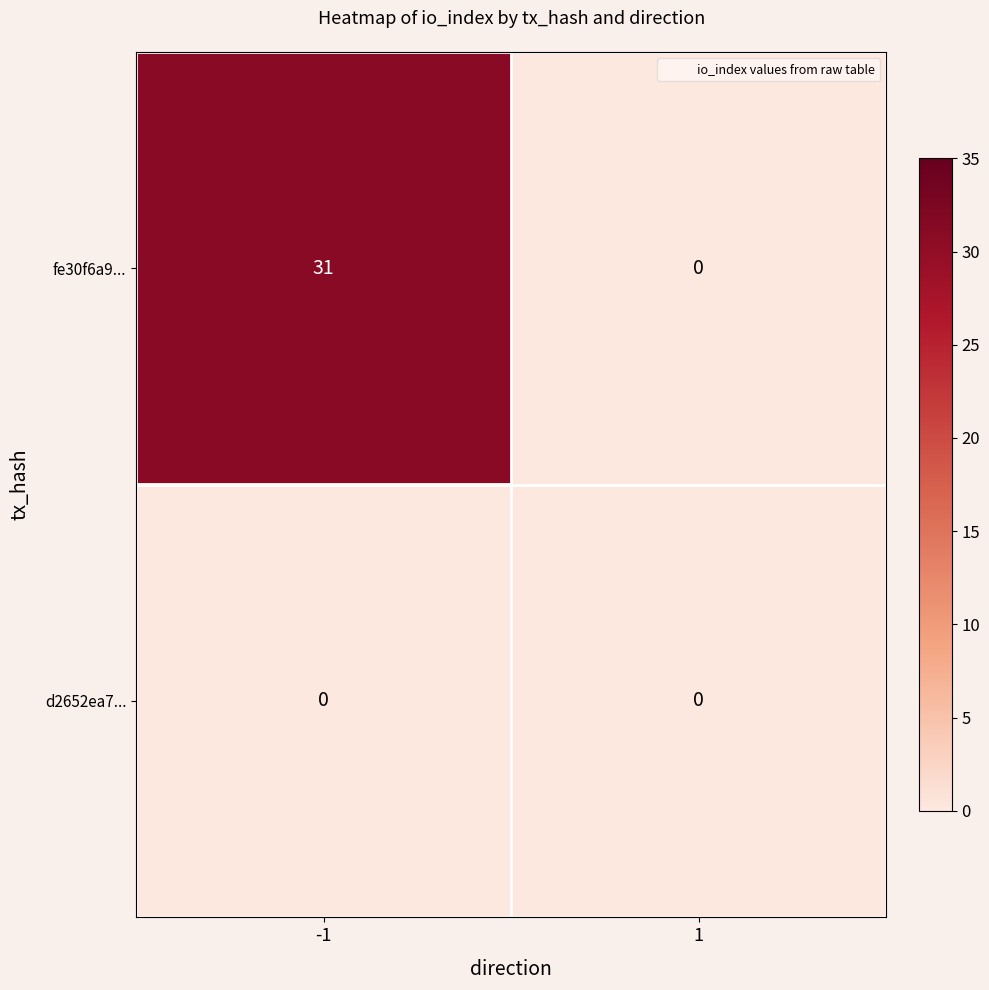

Which series has the largest total across all categories?

fe30f6a9...